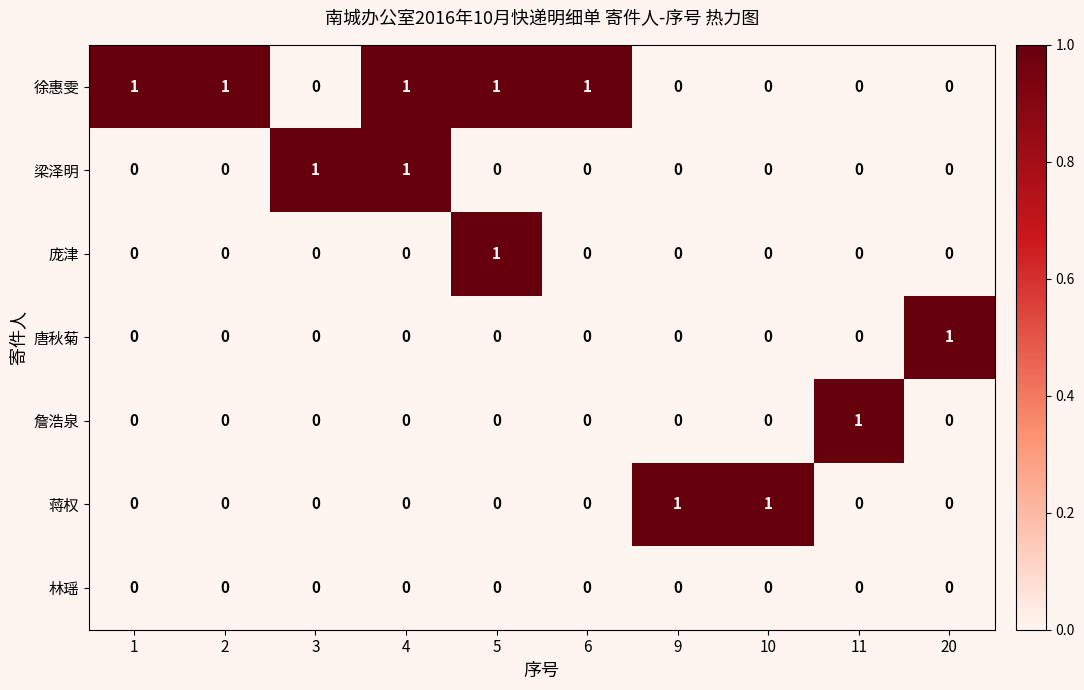

True or false: 梁泽明 has a value of 0 at 11.

True